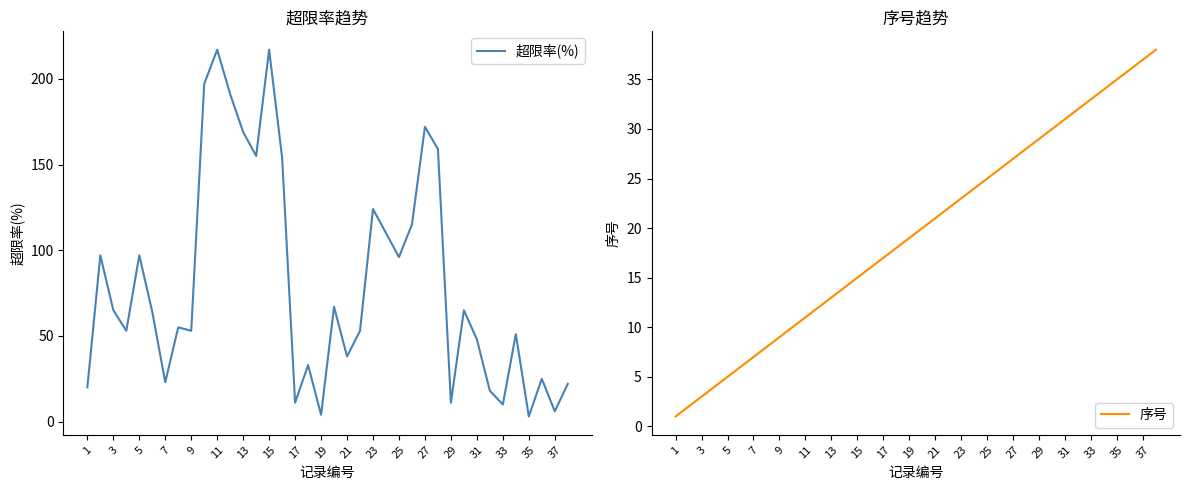

What is the value of the 超限率(%) point at the 25th from the left?

96